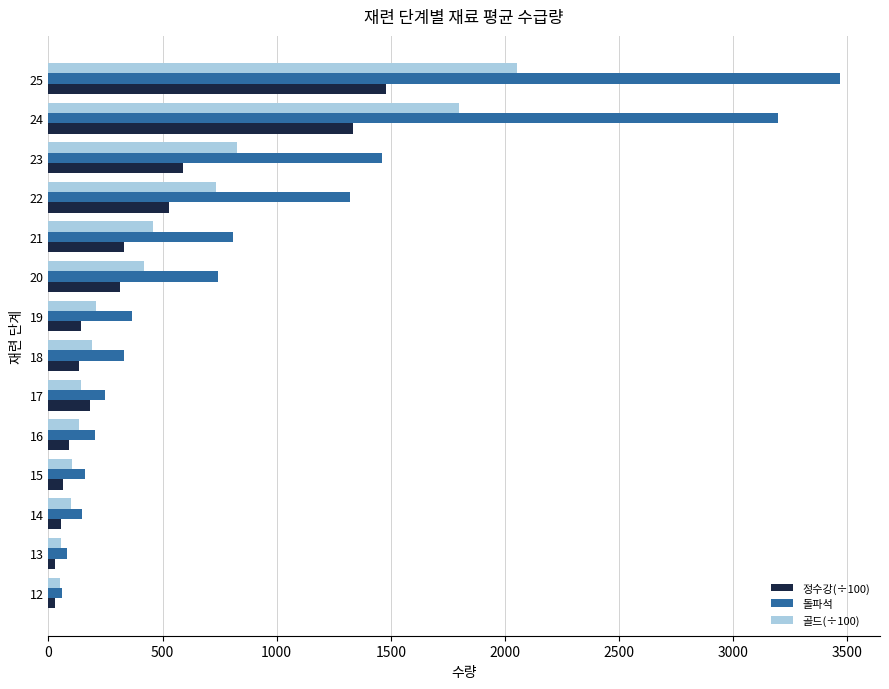

List the series in order of their peak value, lowest first.

정수강(÷100), 골드(÷100), 돌파석